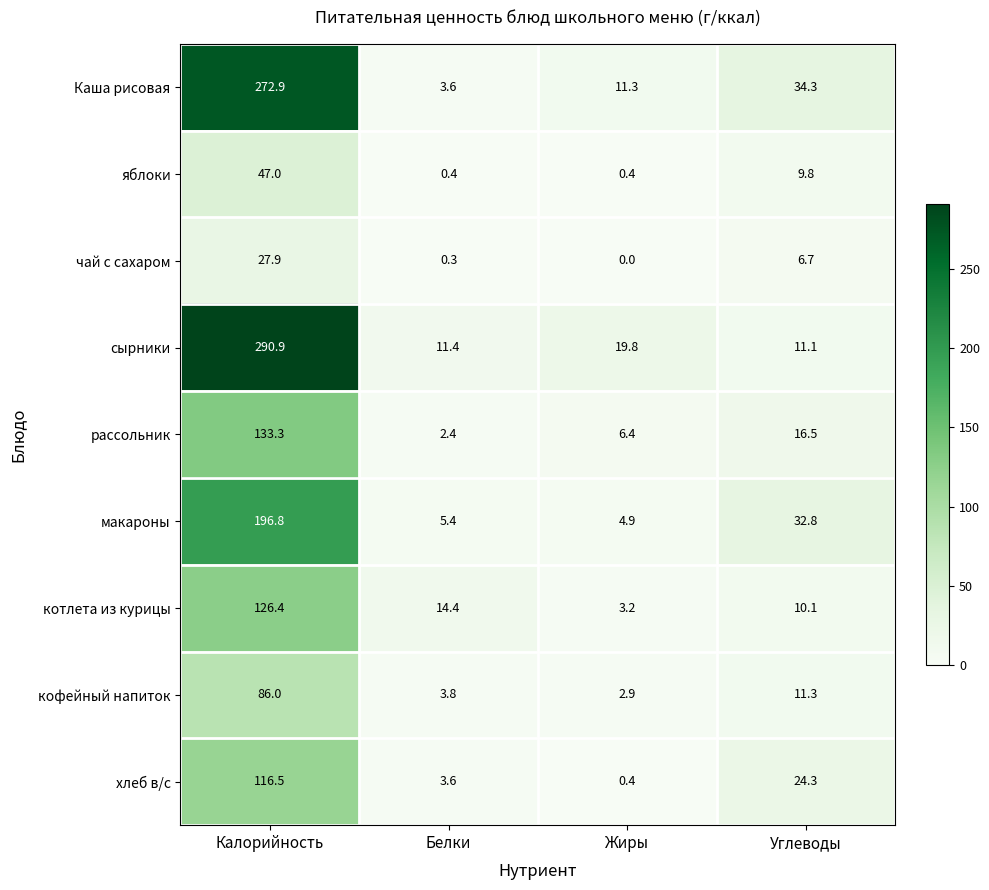

Rank the series by their maximum value, from highest to lowest.

сырники, Каша рисовая, макароны, рассольник, котлета из курицы, хлеб в/с, кофейный напиток, яблоки, чай с сахаром